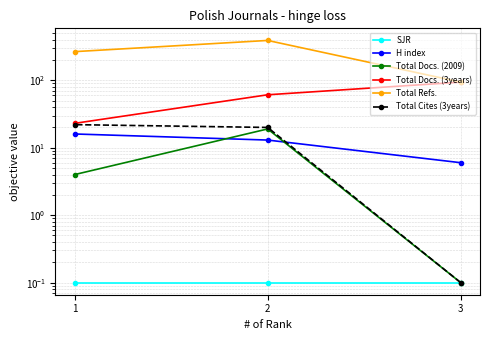

What is the value of the Total Docs. (2009) point at the 2nd from the left?

19.0